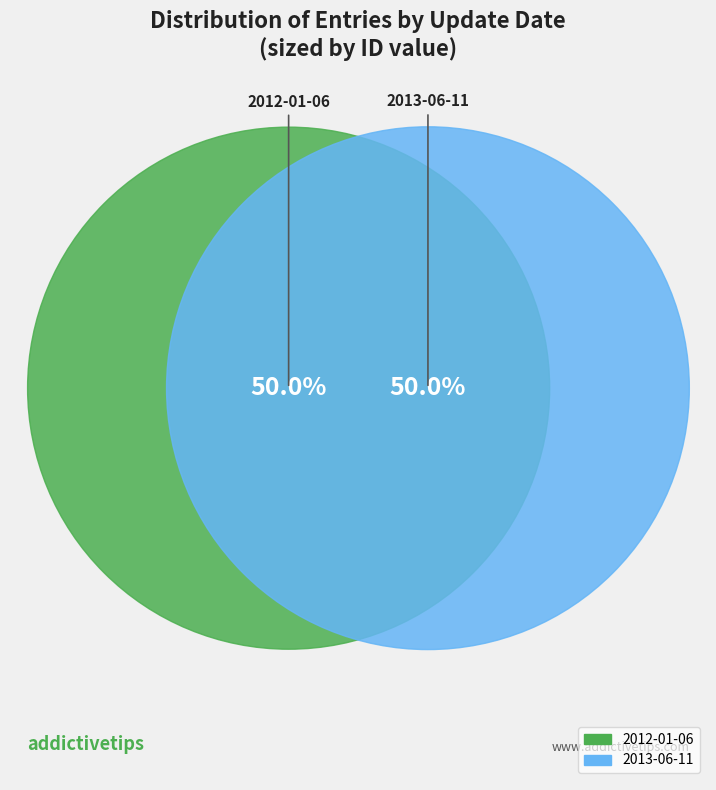

To the nearest percent, what portion does 2013-06-11 represent?

50%